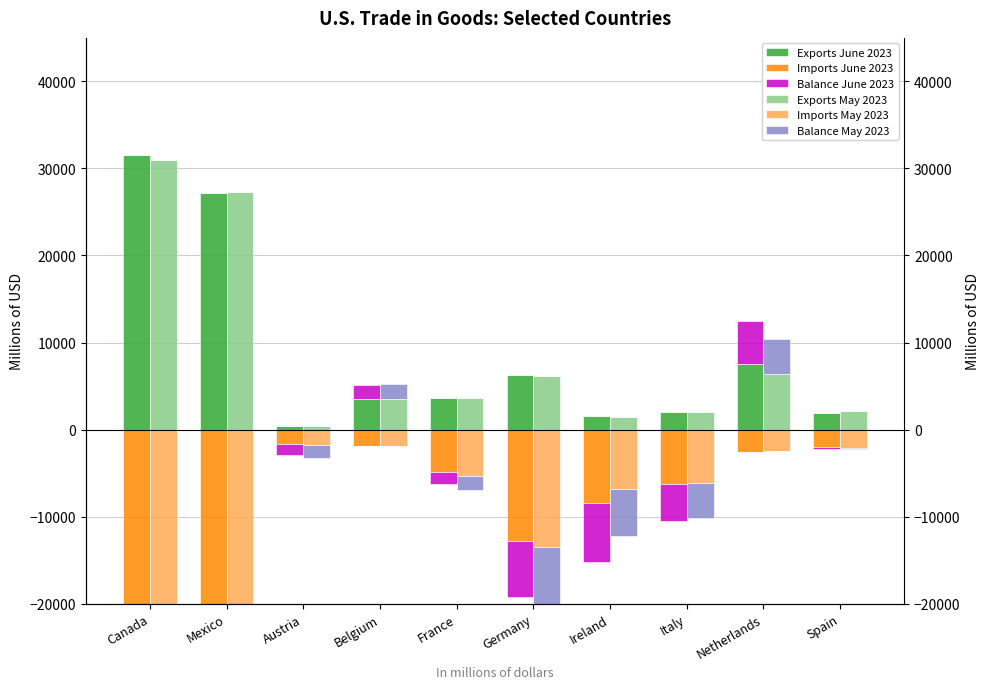

What is the label of the 7th bar from the right?

Belgium